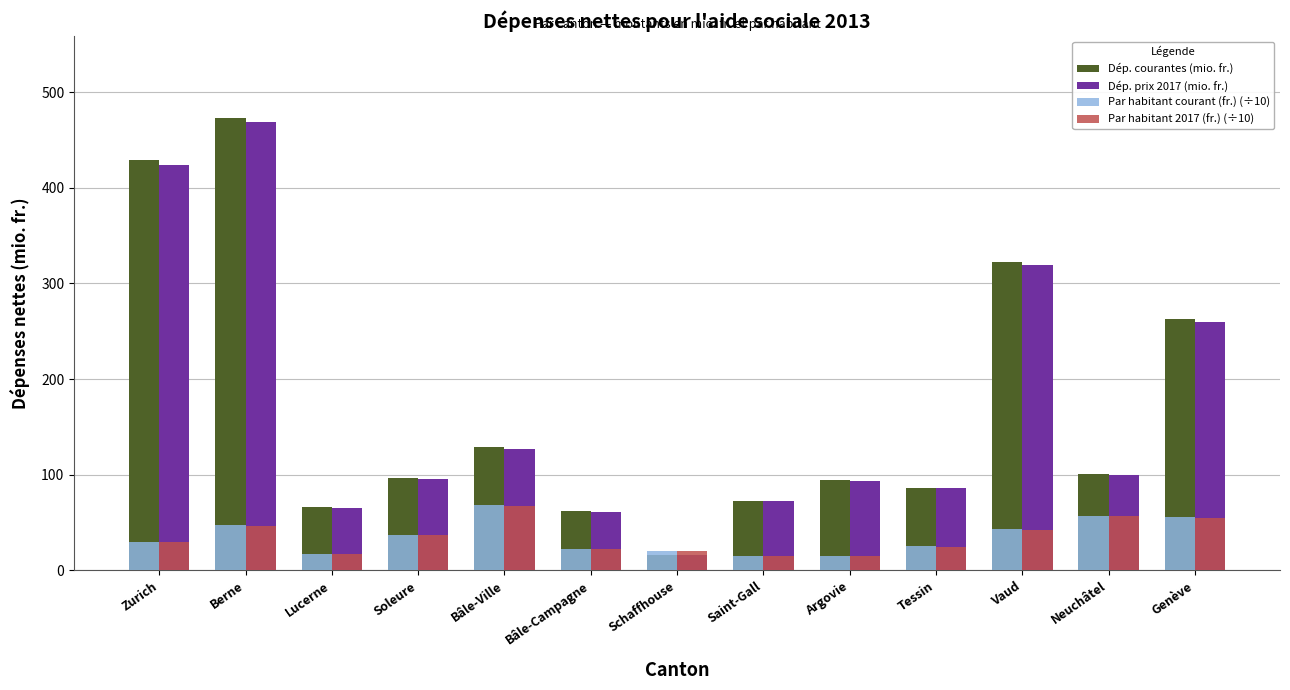

What is the greatest value displayed?

473.4